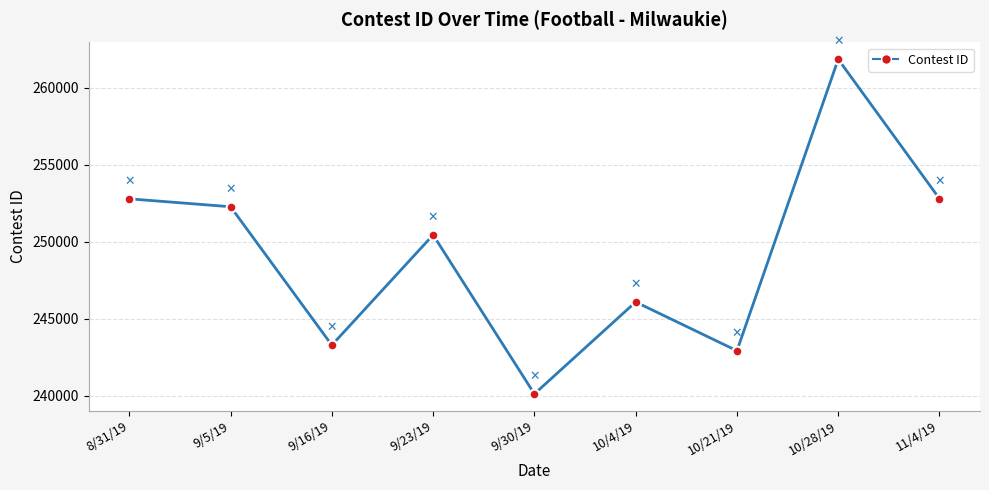

How many lines are shown in the chart?

1